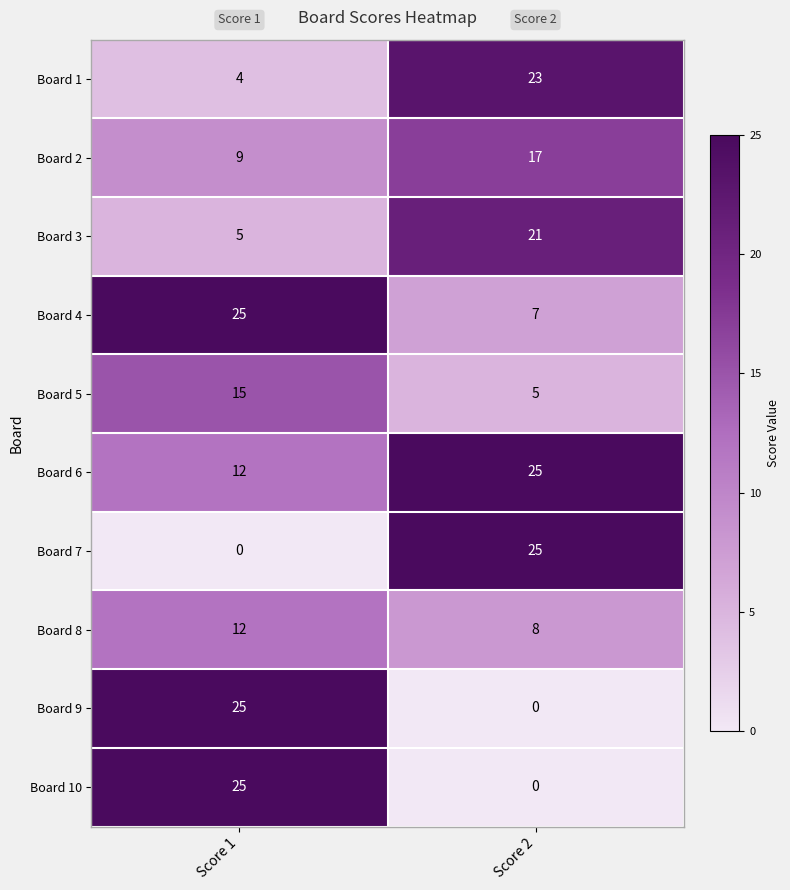

What is the maximum value for Board 1?

23